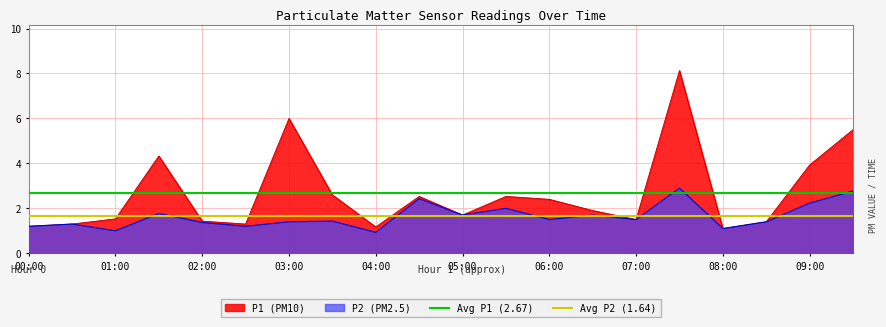

The value of P1 (PM10) at 06:00 is 2.4. True or false?

True